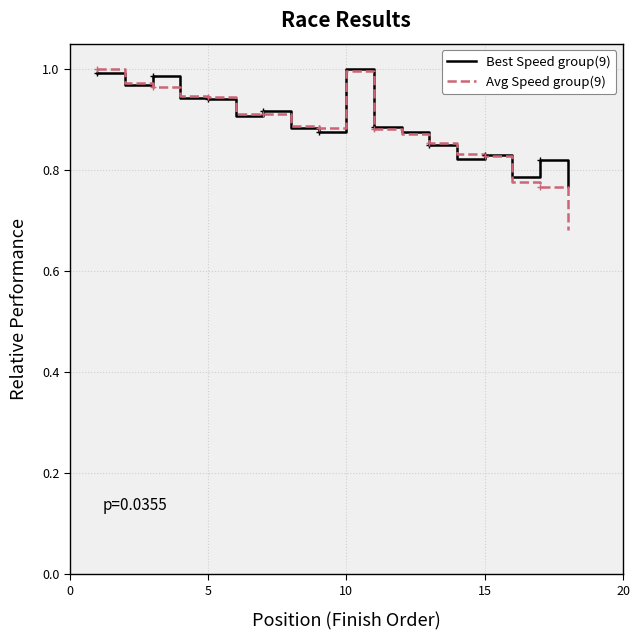

Which series ends up on top after the final intersection of Avg Speed group(9) and Best Speed group(9)?

Best Speed group(9)